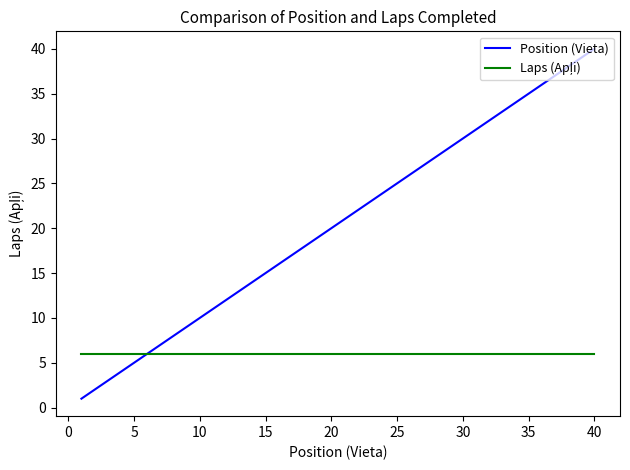

What is the difference between the second highest and second lowest values in the Position (Vieta) series?

37